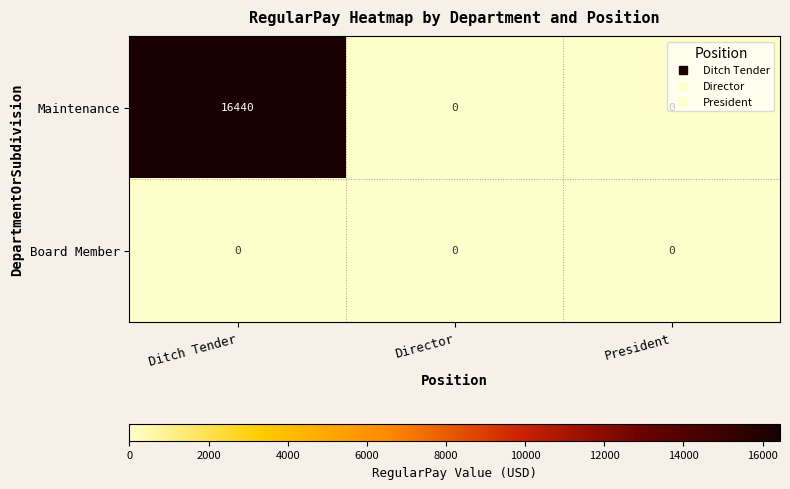

Between Ditch Tender and President, which series saw the biggest shift?

Maintenance